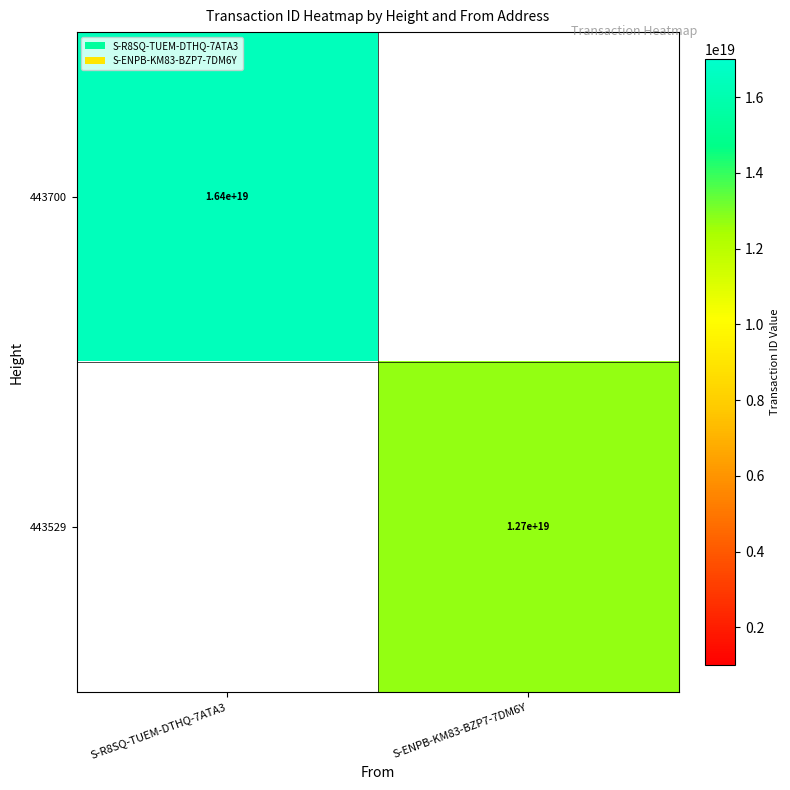

At how many categories does at least one series exceed 13544253660665362432?

1